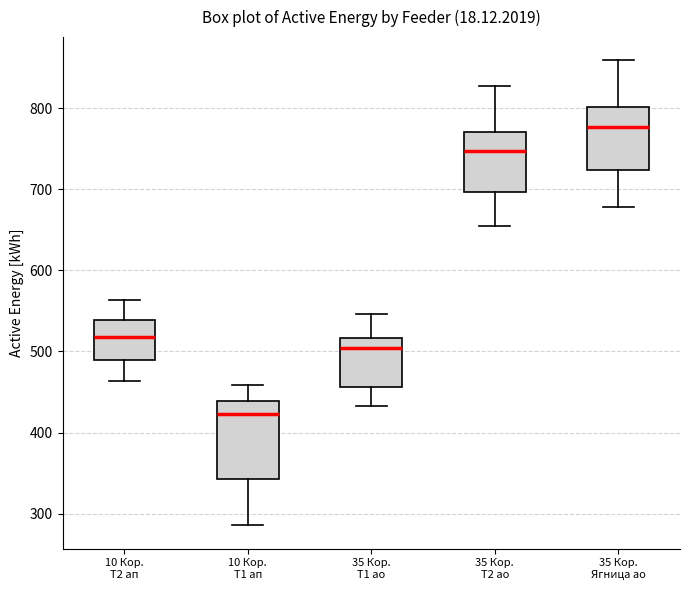

Reading left to right, transcribe this box plot: for each box, give where its median line is, the range the box spans, and where its two whiskers end, as read against the y-axis. The values are not printed on the chart, so give them approximately, as read against the axis.

10 Кор. Т2 ап: median 520, box 490 to 540, whiskers 460 to 560
10 Кор. Т1 ап: median 420, box 340 to 440, whiskers 290 to 460
35 Кор. Т1 ао: median 500, box 460 to 520, whiskers 430 to 550
35 Кор. Т2 ао: median 750, box 700 to 770, whiskers 660 to 830
35 Кор. Ягница ао: median 780, box 720 to 800, whiskers 680 to 860